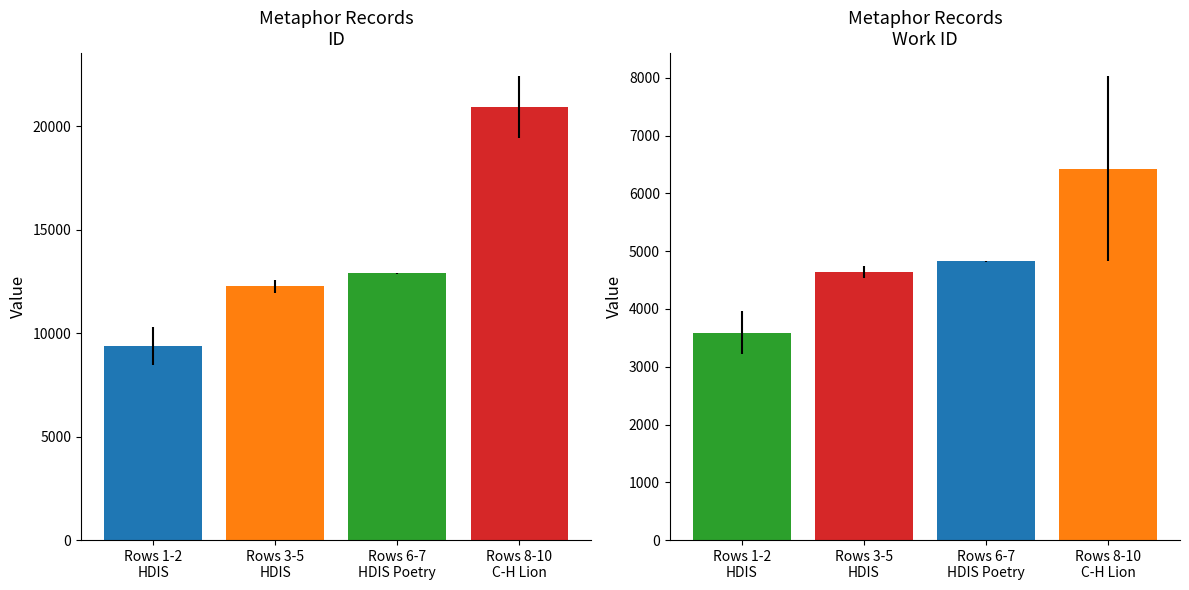

The work_id series shows 2997 at row 3. True or false?

False